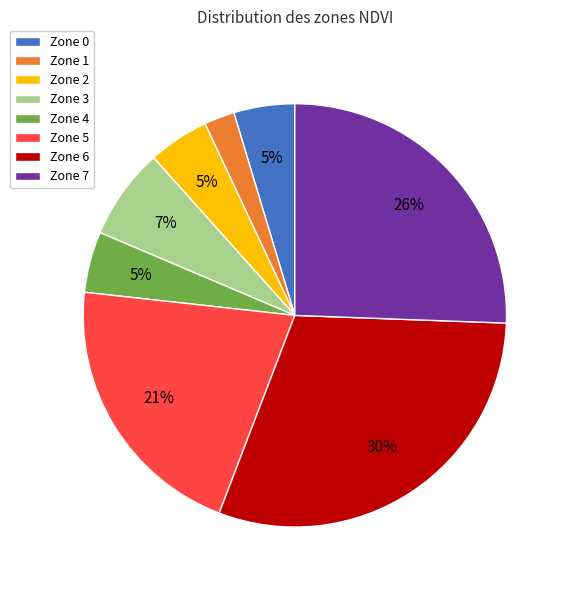

To the nearest percent, what is the difference between the Zone 7 and Zone 4 slice percentages?

21%